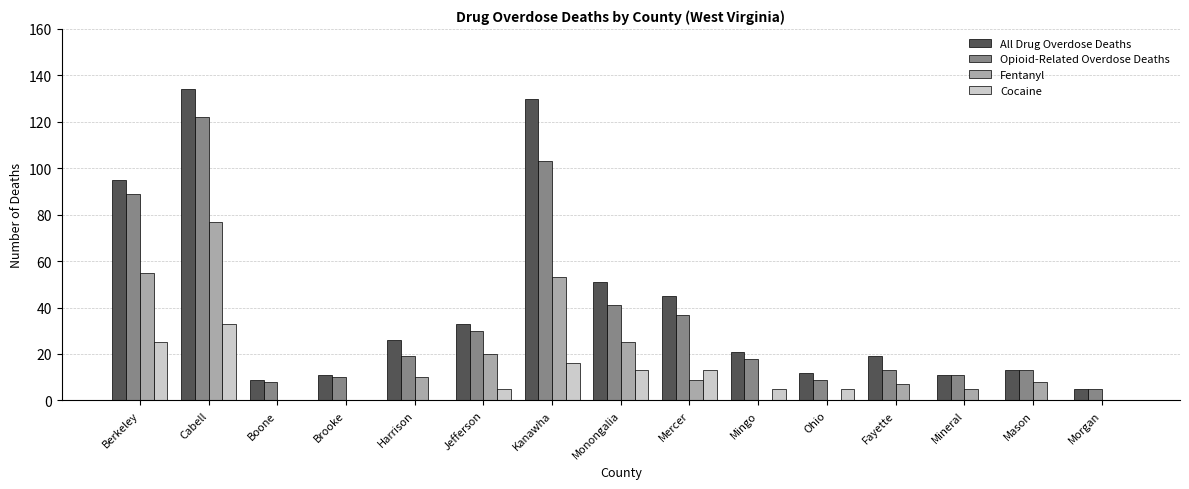

What are all the series names shown in the legend?

All Drug Overdose Deaths, Opioid-Related Overdose Deaths, Fentanyl, Cocaine